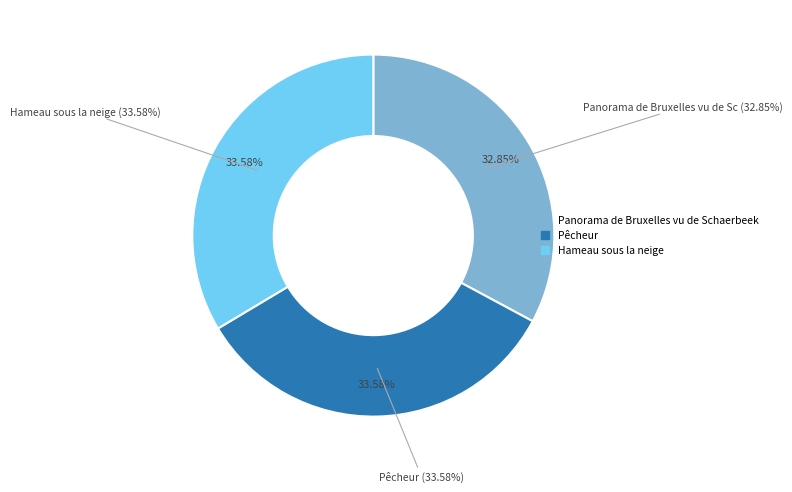

Which slice is the largest?

Hameau sous la neige